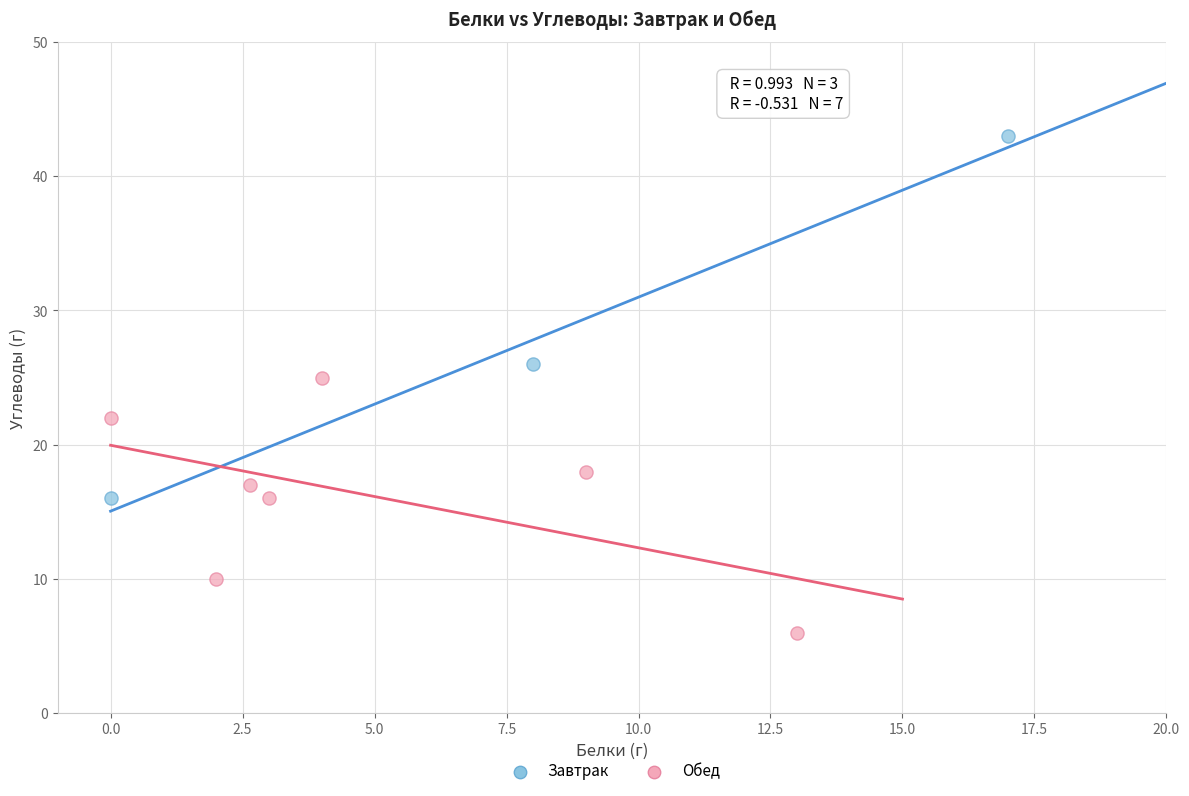

Which series has the largest Y range (max minus min)?

Завтрак